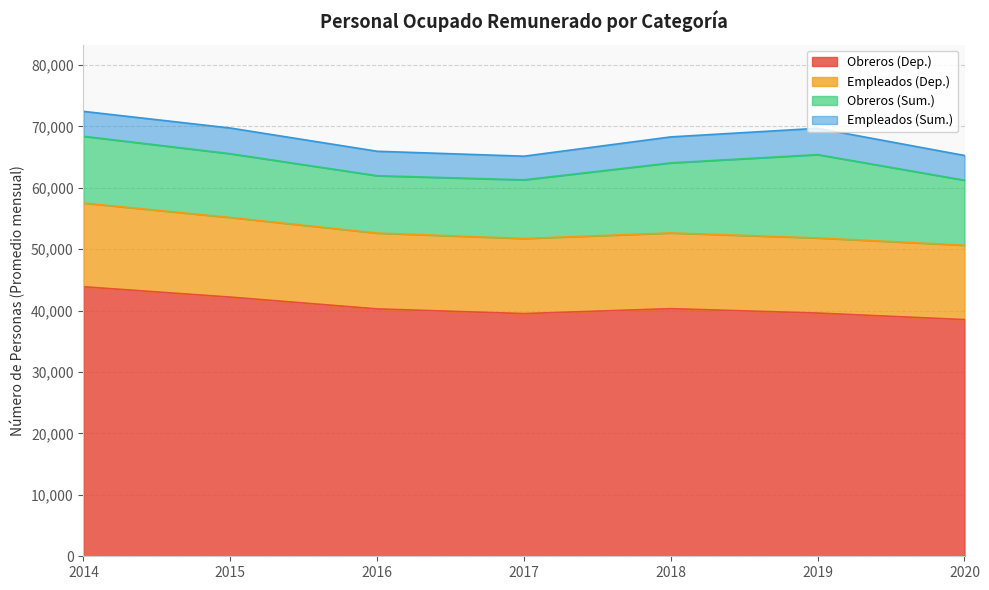

Is it true that Obreros (Dep.) equals 69470 at 2017?

False